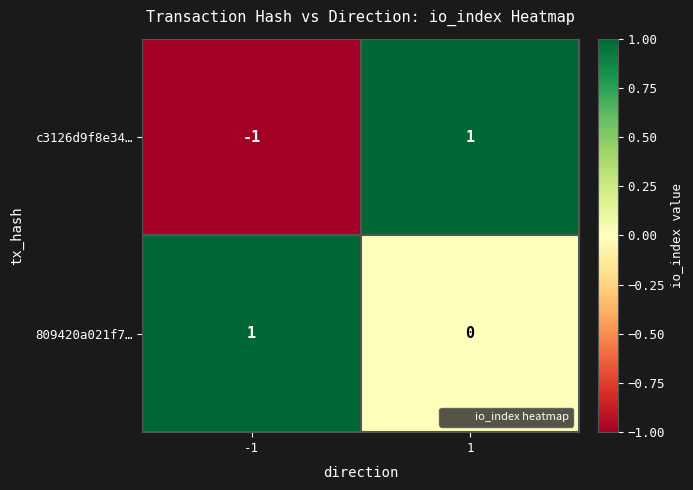

Between -1 and 1, which series saw the biggest shift?

c3126d9f8e34…